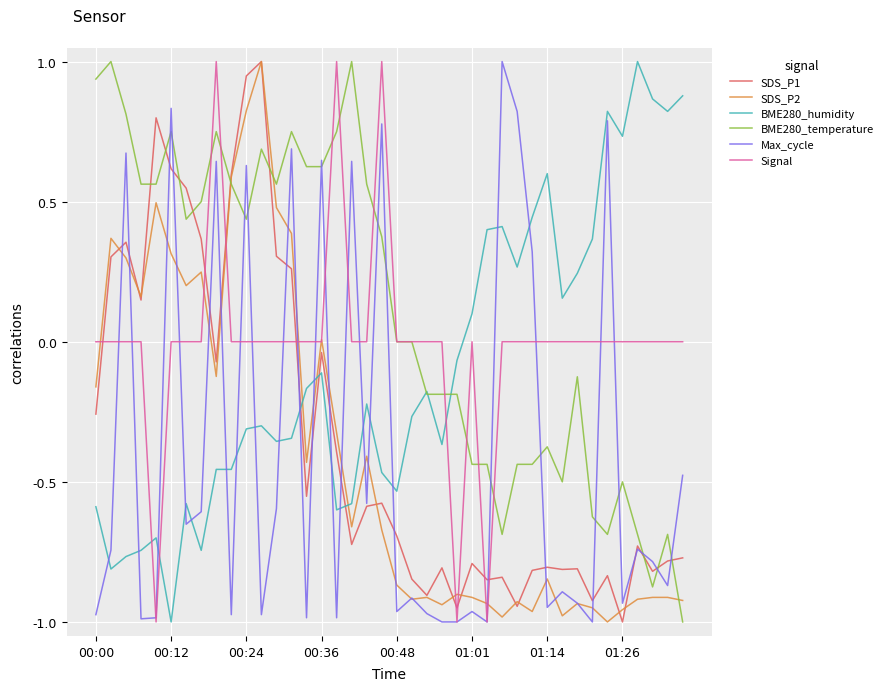

What is the maximum value for SDS_P1?

1.0